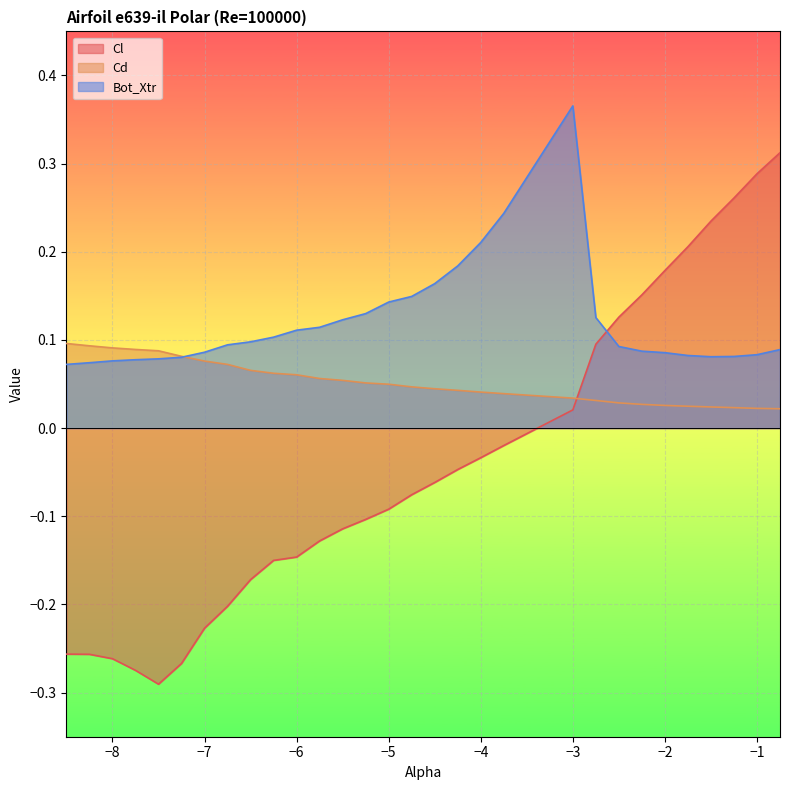

Rank the series by their average value, from lowest to highest.

Cl, Cd, Bot_Xtr